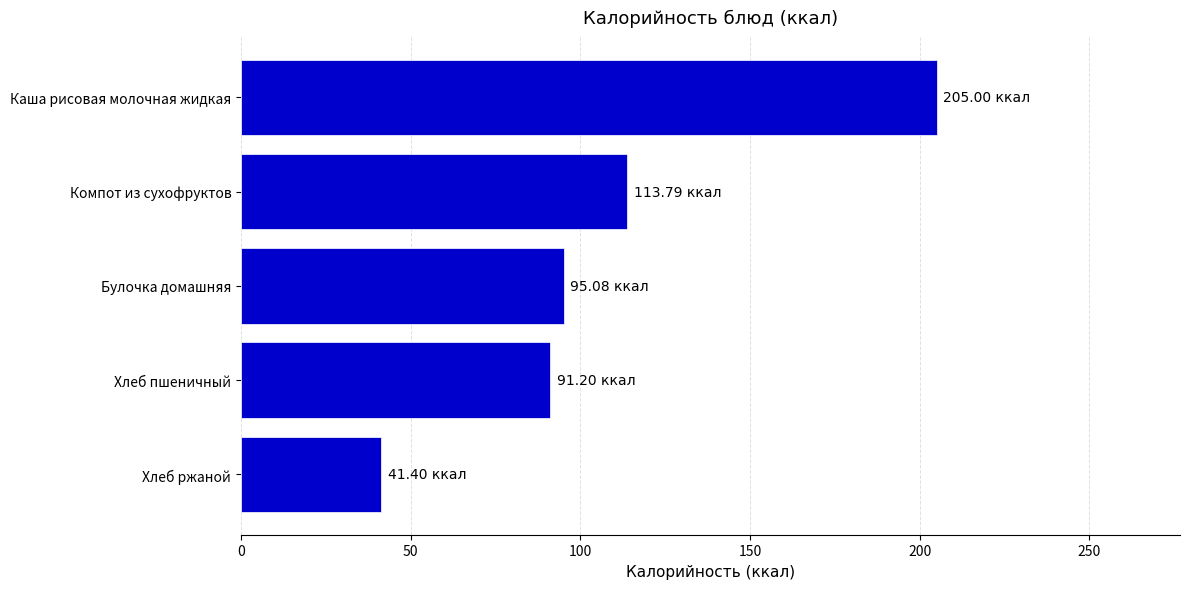

How many data points are above 95?

3